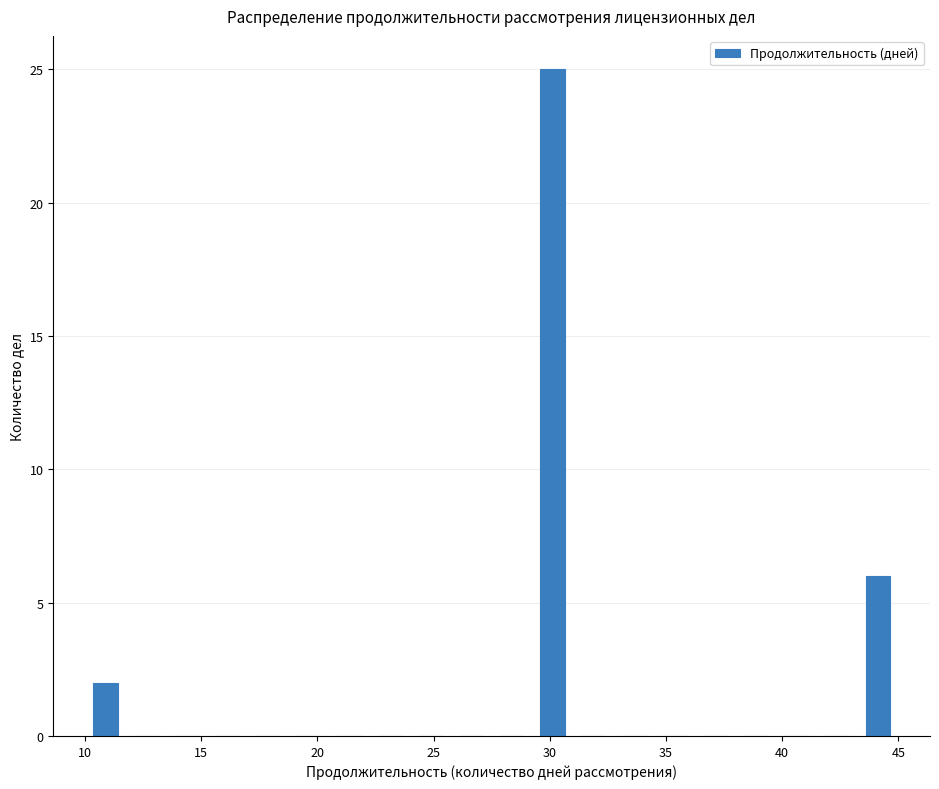

Around what value on the x-axis is the tallest bar? Give the approximate position of its centre, as read against the axis.

30.0